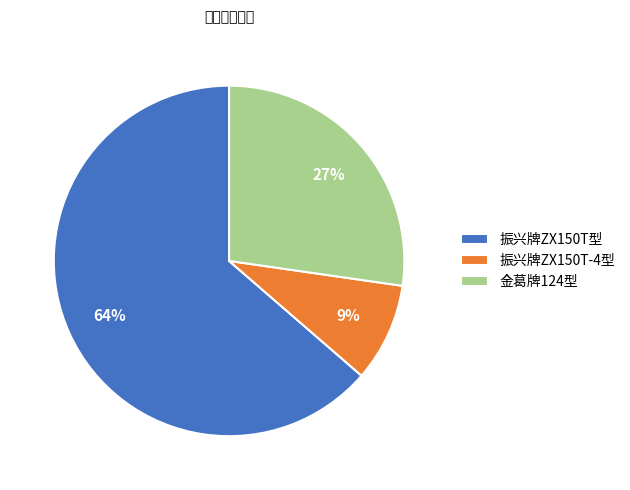

Do 金葛牌124型 and 振兴牌ZX150T-4型 together represent more than half of the pie?

No